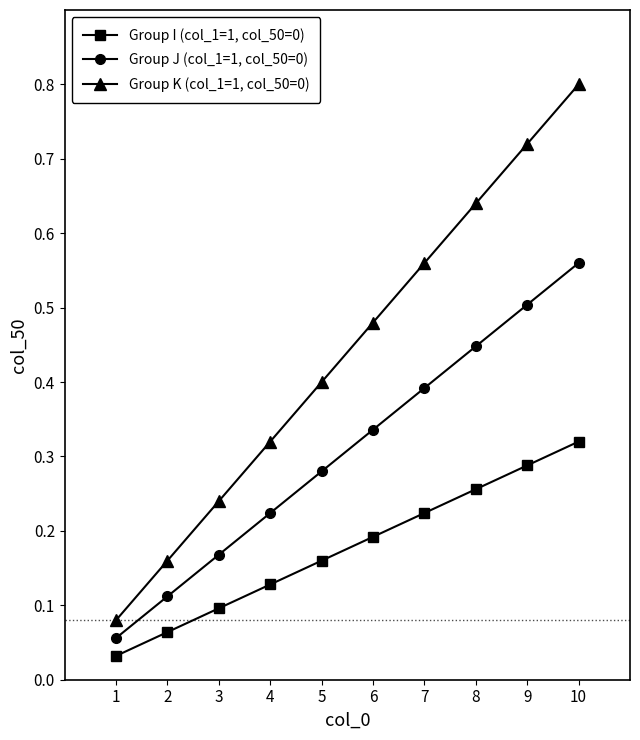

True or false: Group J (col_1=1, col_50=0) has more than 0 points higher than both neighbors.

False